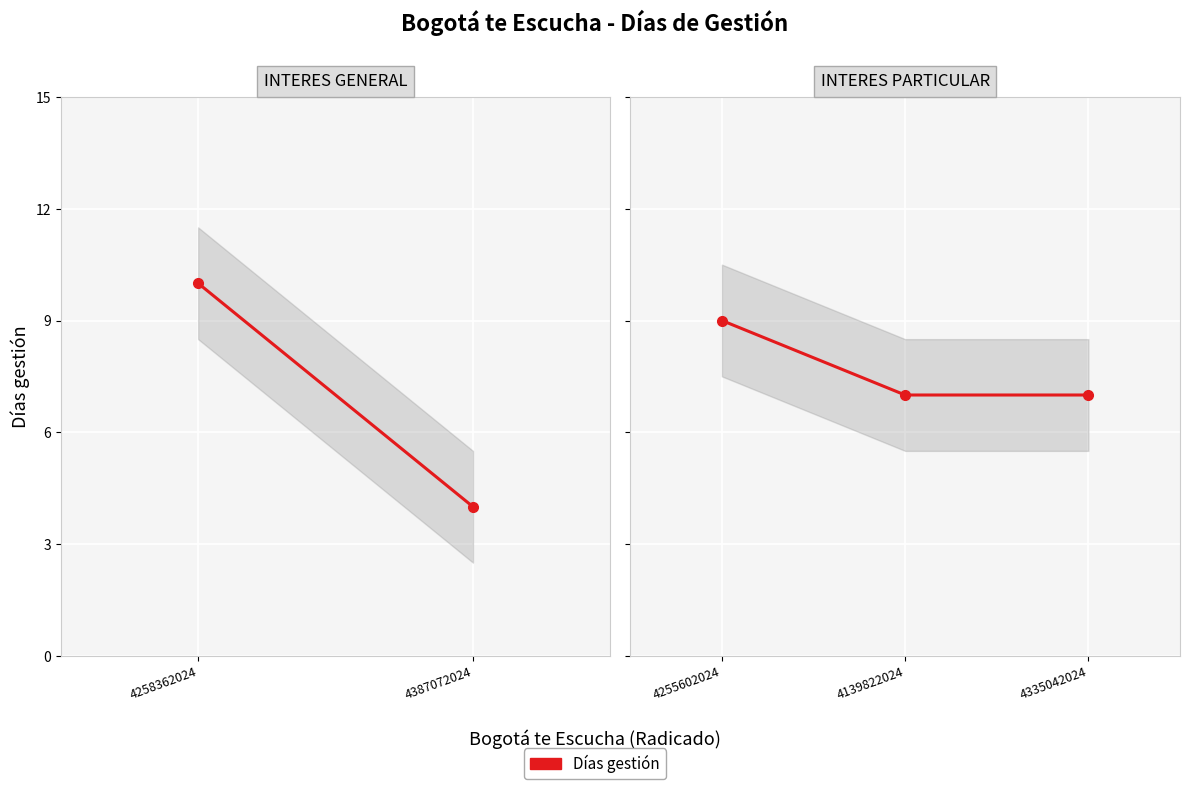

Count the values in the range 7 to 9.

3